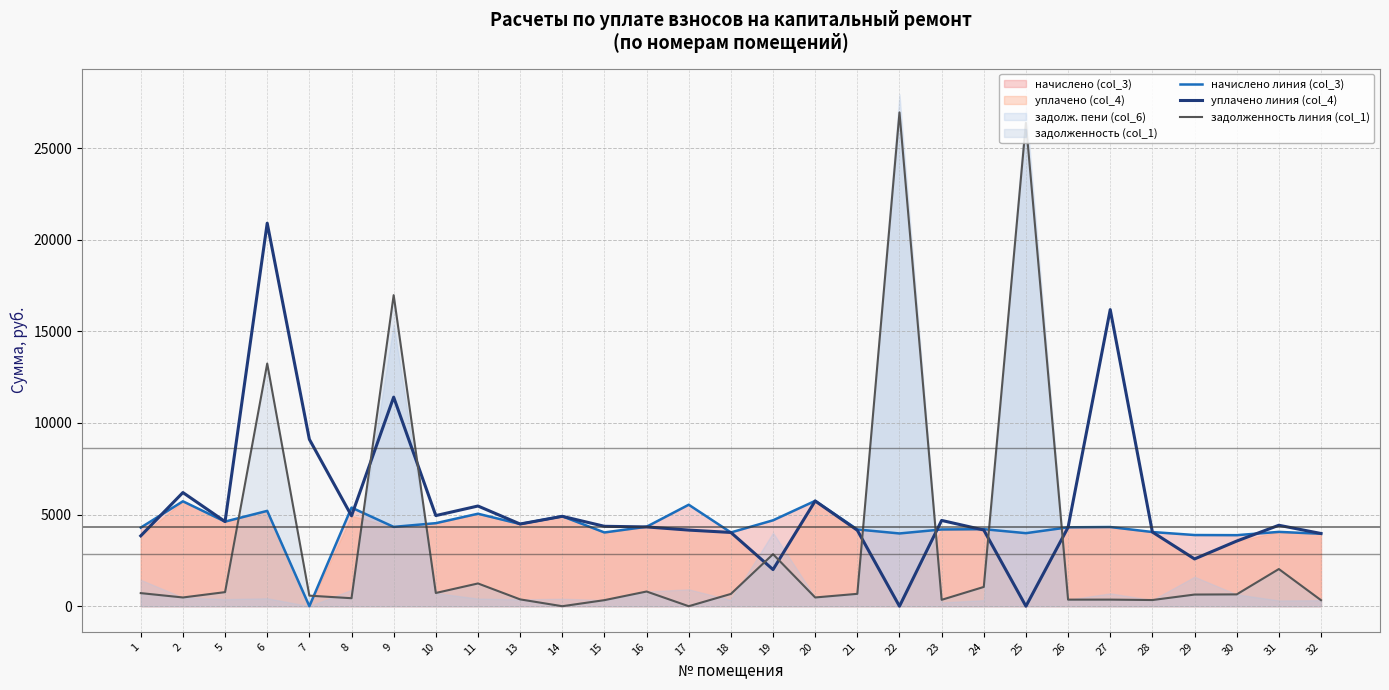

Where is the first local minimum for уплачено линия (col_4)?

5